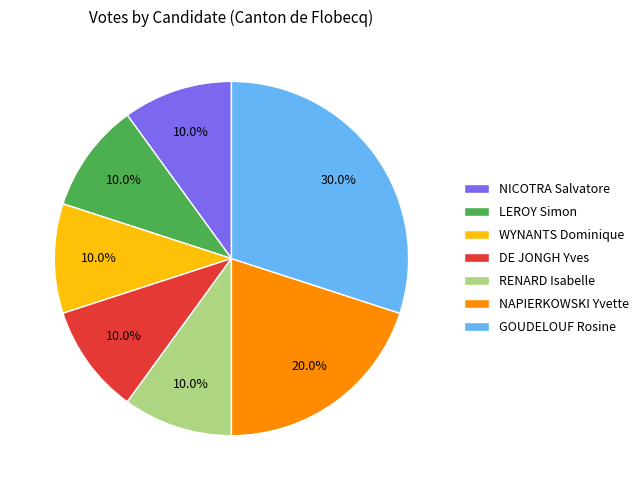

Is it true that NAPIERKOWSKI Yvette is 31% of the pie?

False